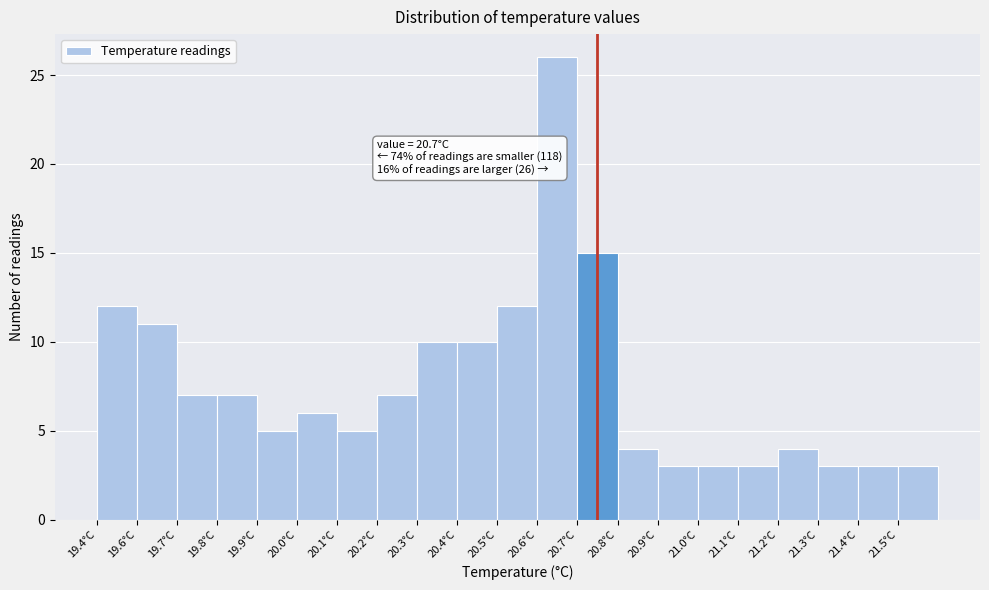

Reading left to right, list all the values displayed in this chart.

19.4°C=12	19.6°C=11	19.7°C=7	19.8°C=7	19.9°C=5	20.0°C=6	20.1°C=5	20.2°C=7	20.3°C=10	20.4°C=10	20.5°C=12	20.6°C=26	20.7°C=15	20.8°C=4	20.9°C=3	21.0°C=3	21.1°C=3	21.2°C=4	21.3°C=3	21.4°C=3	21.5°C=3